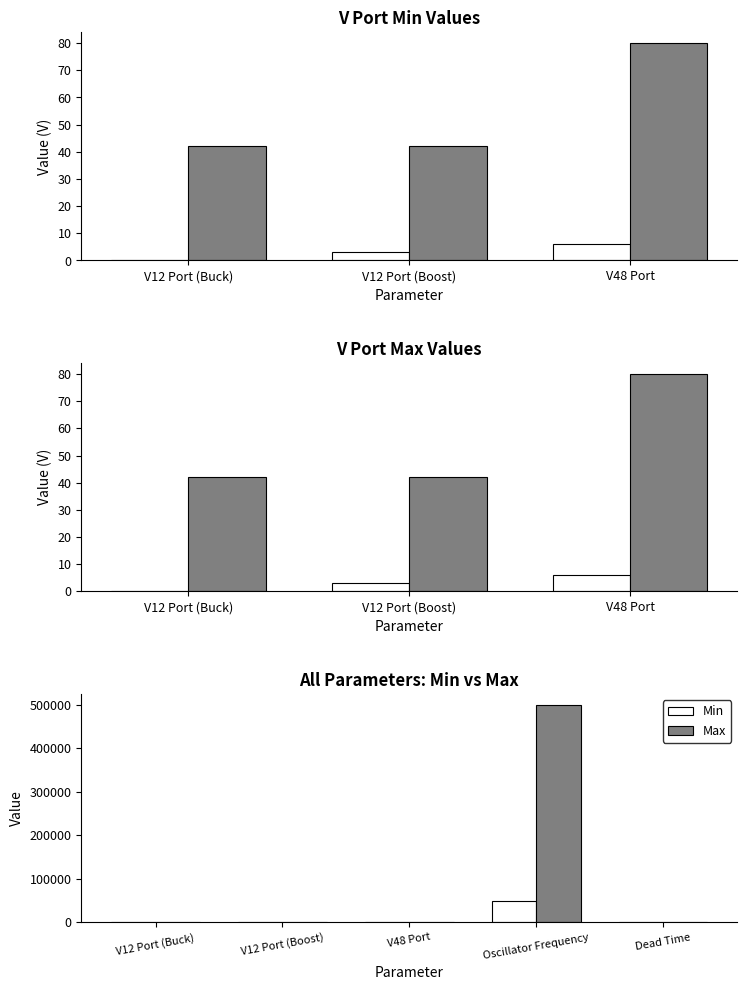

Rank the series at Oscillator Frequency from lowest to highest value.

Min, Max